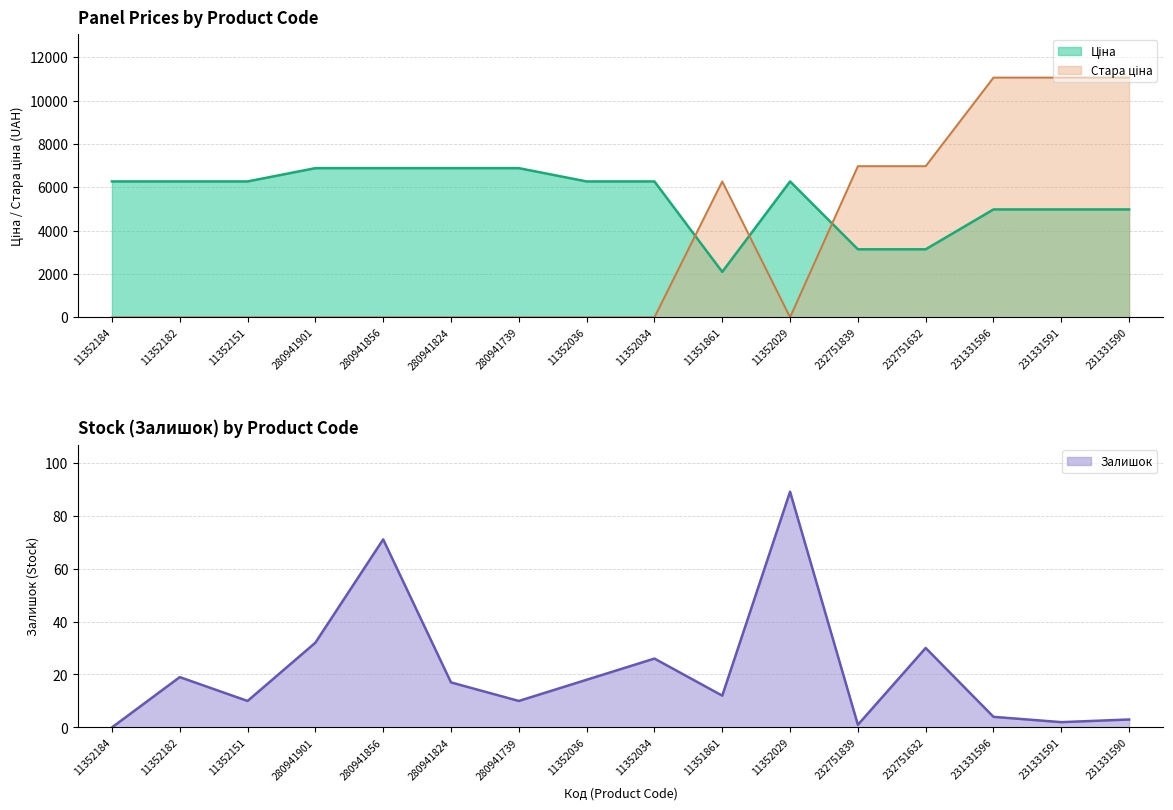

Is the value of Ціна at 11352151 greater than the value of Залишок at 280941824?

Yes